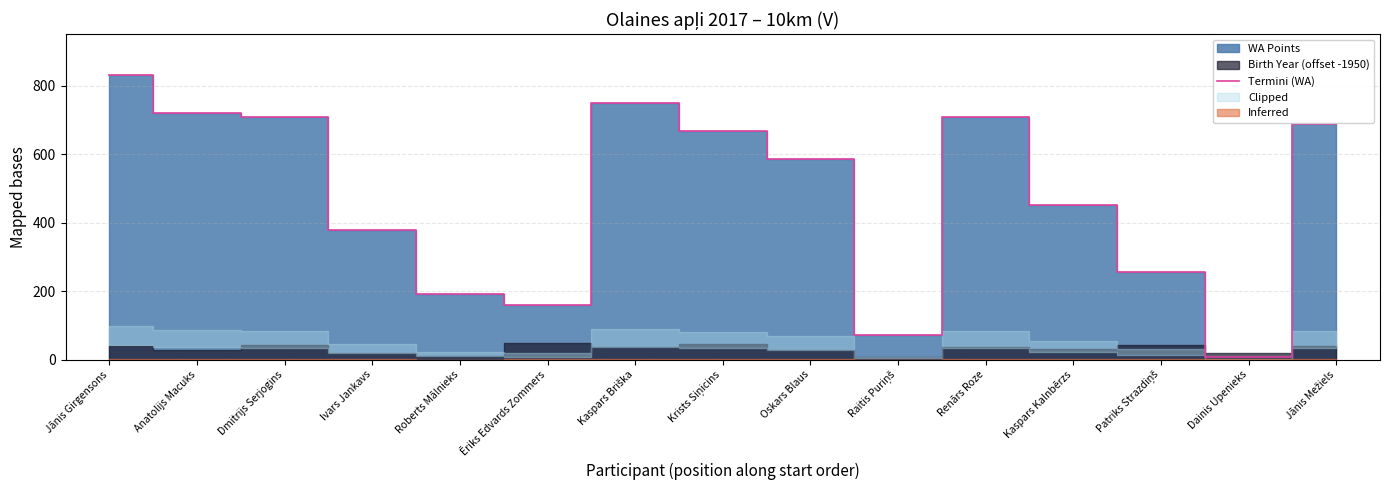

Does the chart have visible grid lines?

Yes